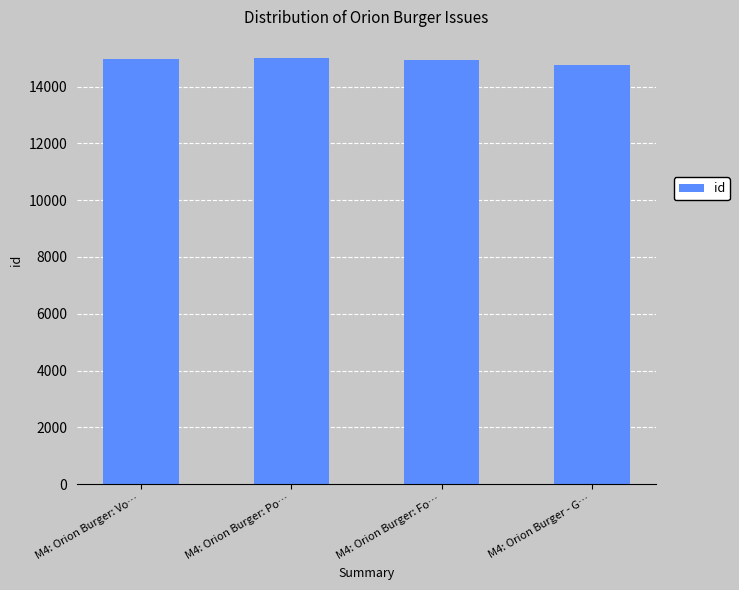

Is it true that the value at M4: Orion Burger - G… is 8052?

False